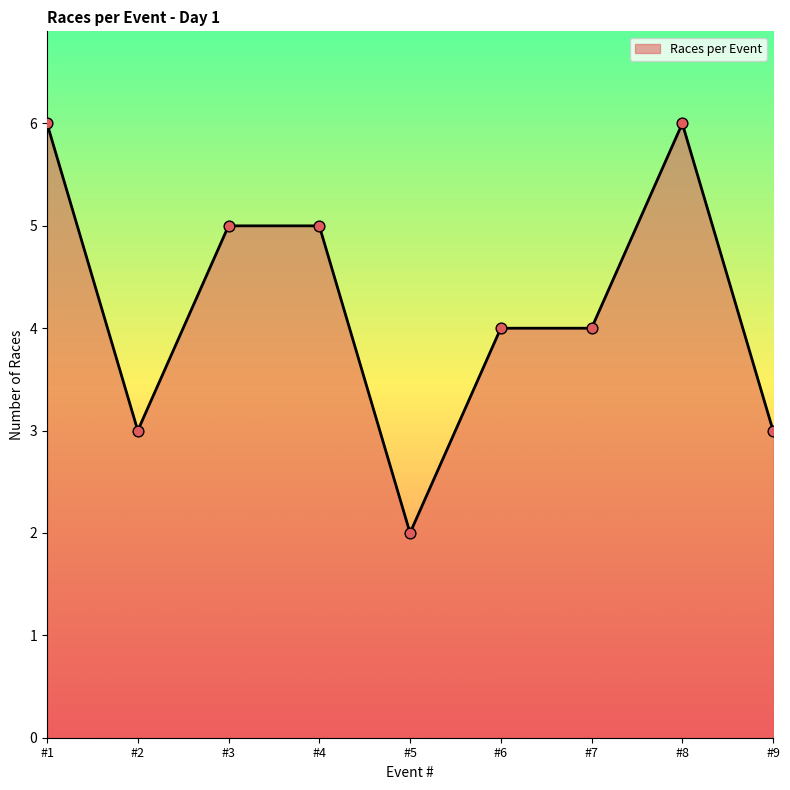

What is the change in value from #1 to #2?

-3